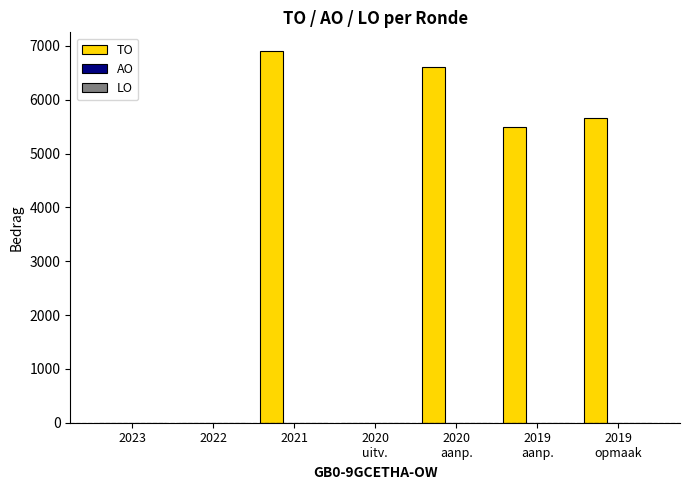

What is the greatest value displayed?

6907